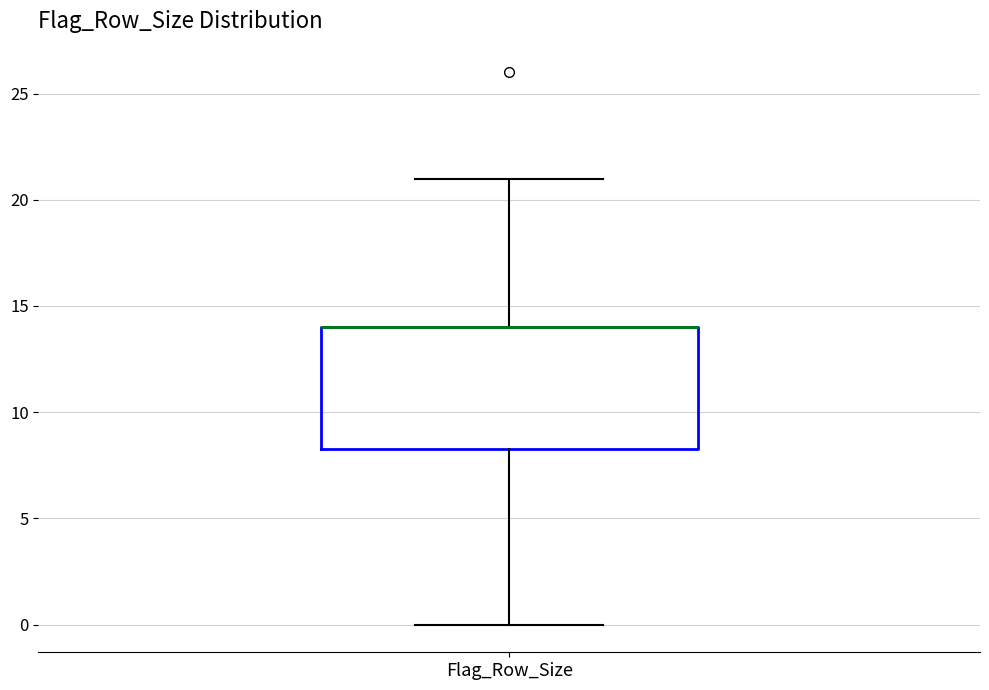

Where is the lower edge of the box for Flag_Row_Size on the y-axis? The values are not printed on the chart, so give them approximately, as read against the axis.

8.5